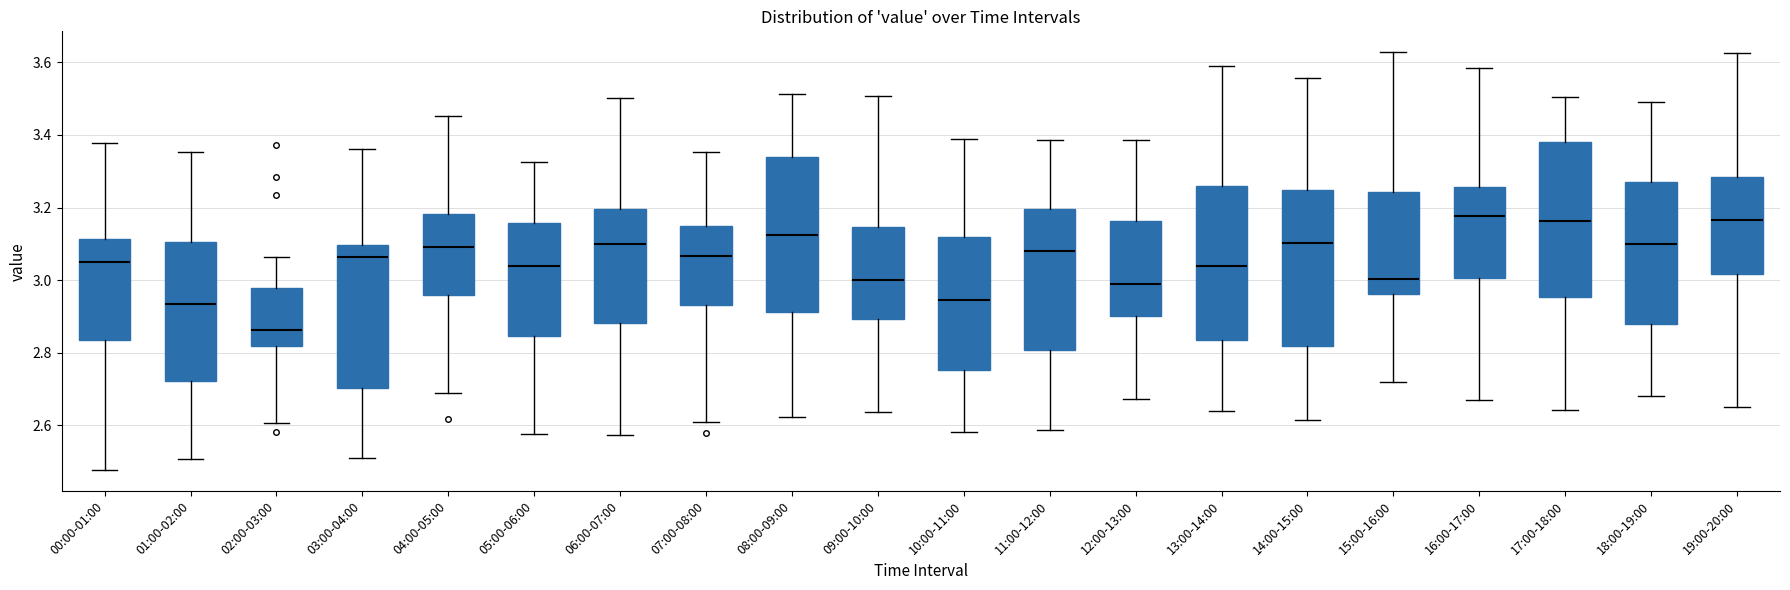

Reading left to right, transcribe this box plot: for each box, give where its median line is, the range the box spans, and where its two whiskers end, as read against the y-axis. The values are not printed on the chart, so give them approximately, as read against the axis.

00:00-01:00: median 3.06, box 2.84 to 3.12, whiskers 2.48 to 3.38
01:00-02:00: median 2.94, box 2.72 to 3.10, whiskers 2.50 to 3.36
02:00-03:00: median 2.86, box 2.82 to 2.98, whiskers 2.60 to 3.06
03:00-04:00: median 3.06, box 2.70 to 3.10, whiskers 2.50 to 3.36
04:00-05:00: median 3.10, box 2.96 to 3.18, whiskers 2.68 to 3.46
05:00-06:00: median 3.04, box 2.84 to 3.16, whiskers 2.58 to 3.32
06:00-07:00: median 3.10, box 2.88 to 3.20, whiskers 2.58 to 3.50
07:00-08:00: median 3.06, box 2.94 to 3.14, whiskers 2.60 to 3.36
08:00-09:00: median 3.12, box 2.92 to 3.34, whiskers 2.62 to 3.52
09:00-10:00: median 3.00, box 2.90 to 3.14, whiskers 2.64 to 3.50
10:00-11:00: median 2.94, box 2.76 to 3.12, whiskers 2.58 to 3.38
11:00-12:00: median 3.08, box 2.80 to 3.20, whiskers 2.58 to 3.38
12:00-13:00: median 2.98, box 2.90 to 3.16, whiskers 2.68 to 3.38
13:00-14:00: median 3.04, box 2.84 to 3.26, whiskers 2.64 to 3.60
14:00-15:00: median 3.10, box 2.82 to 3.24, whiskers 2.62 to 3.56
15:00-16:00: median 3.00, box 2.96 to 3.24, whiskers 2.72 to 3.62
16:00-17:00: median 3.18, box 3.00 to 3.26, whiskers 2.66 to 3.58
17:00-18:00: median 3.16, box 2.96 to 3.38, whiskers 2.64 to 3.50
18:00-19:00: median 3.10, box 2.88 to 3.26, whiskers 2.68 to 3.48
19:00-20:00: median 3.16, box 3.02 to 3.28, whiskers 2.64 to 3.62